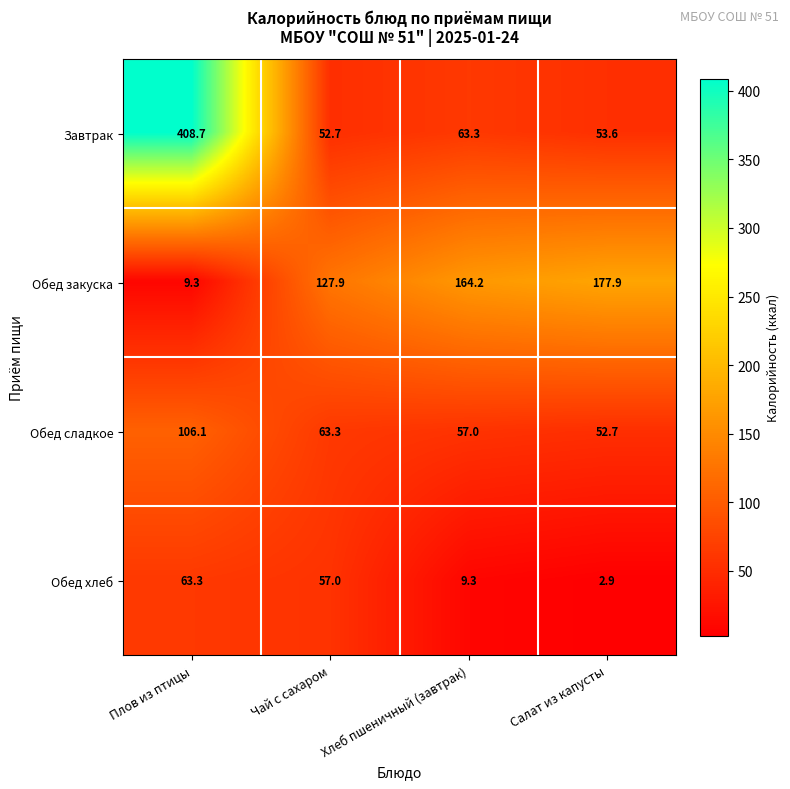

Where does the Обед хлеб series first go above 57?

Плов из птицы